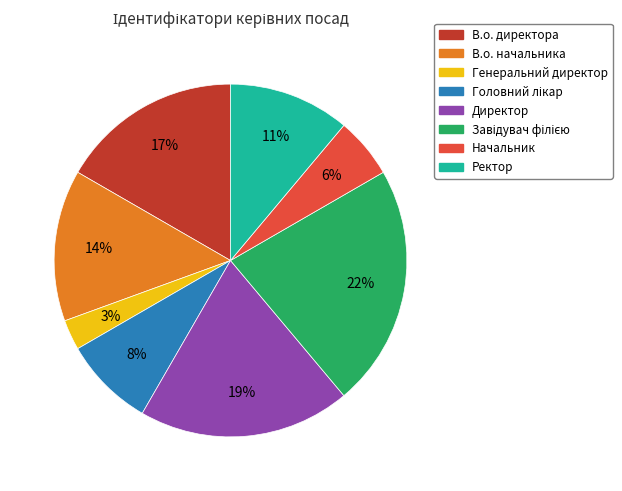

True or false: Генеральний директор accounts for 13% of the total.

False